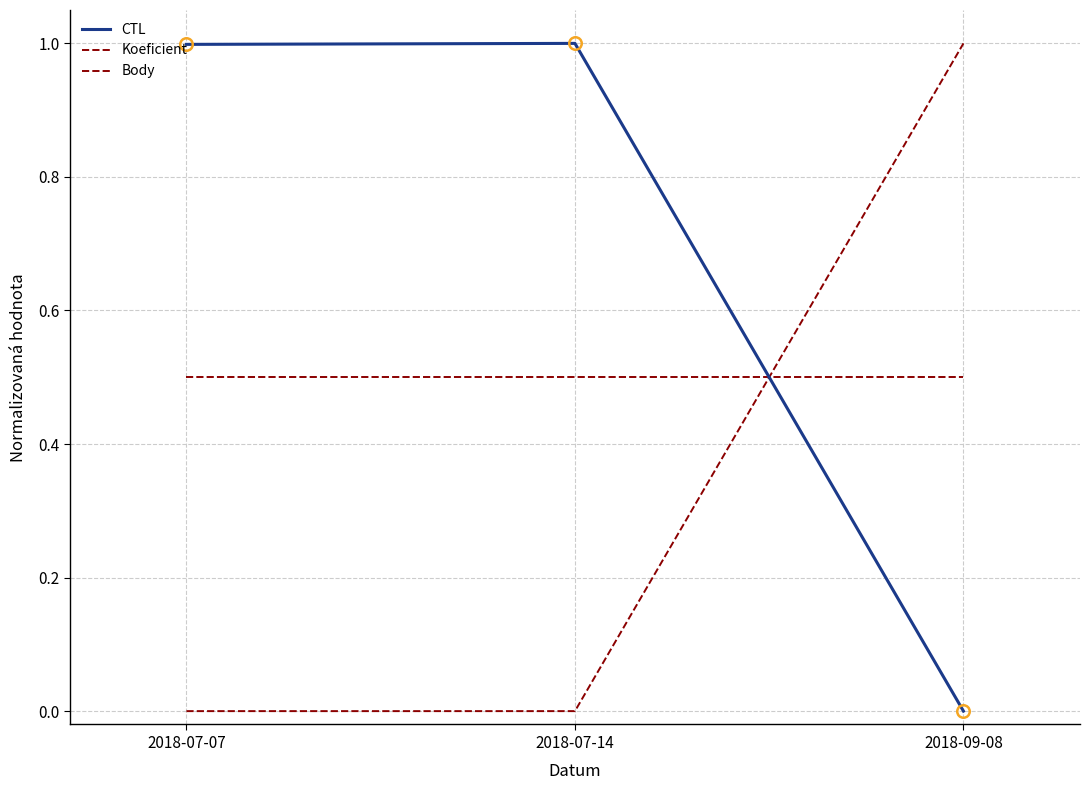

Is this an area chart (filled region under the line)?

No